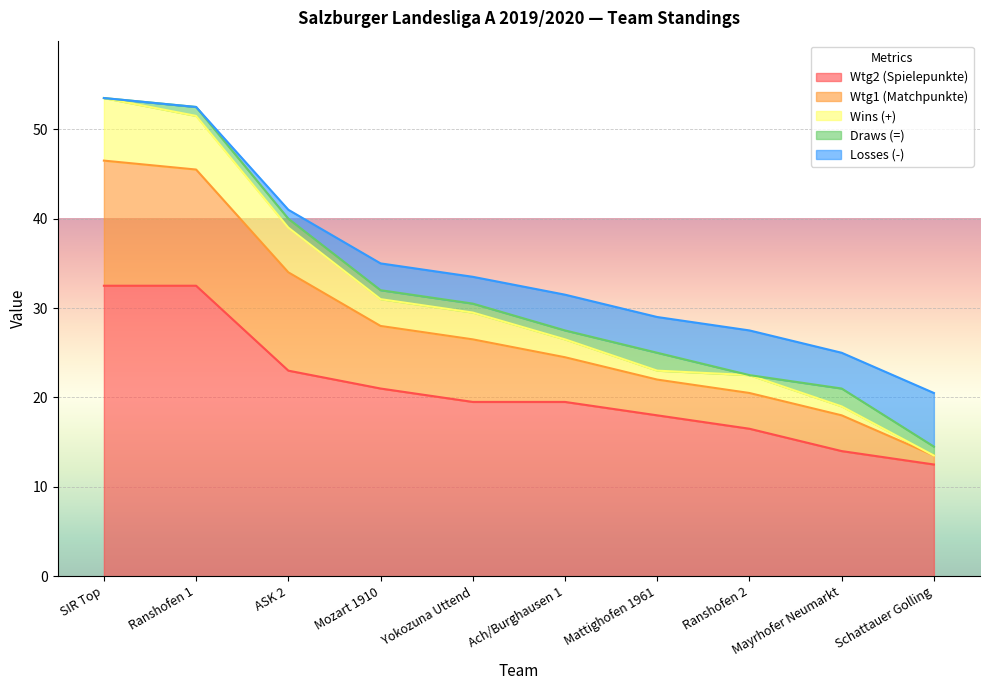

What is the label of the 4th point from the right?

Mattighofen 1961